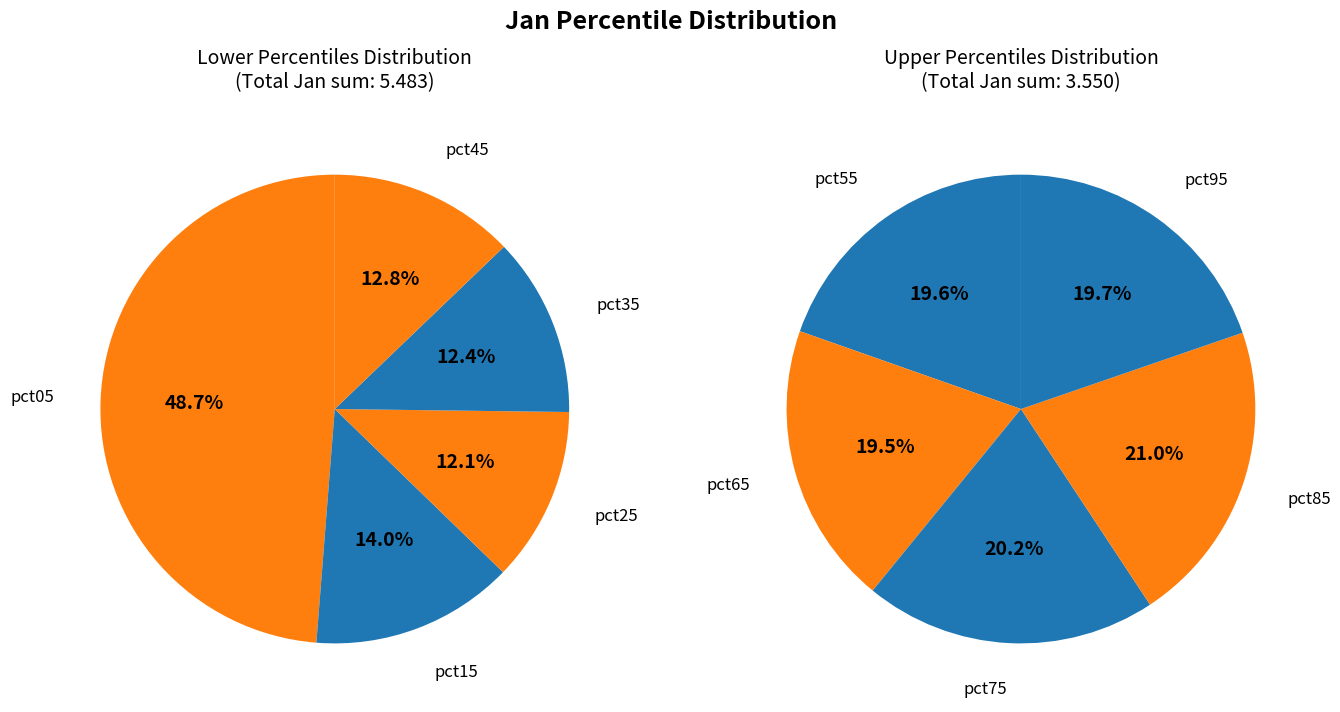

Is there a majority slice in this chart?

No